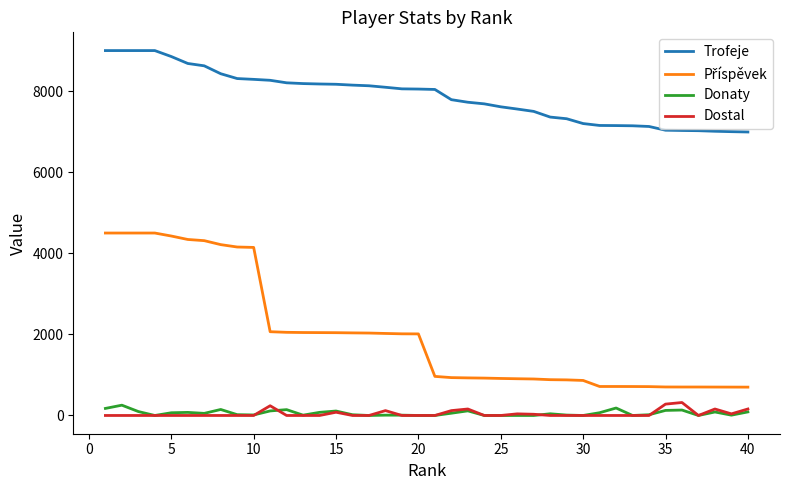

How many values in the Dostal series exceed 0?

12